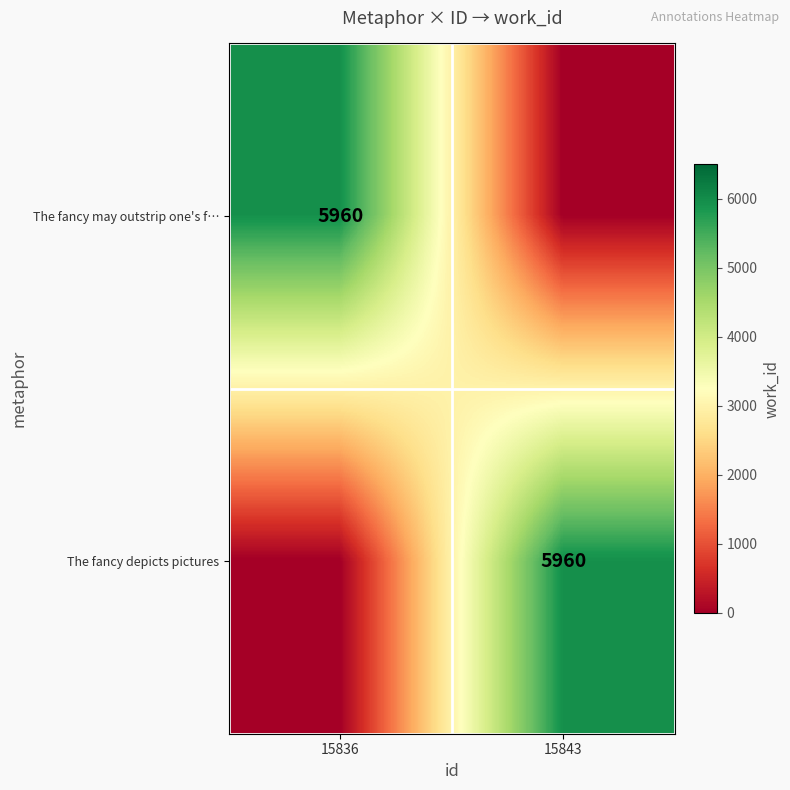

What is the total value across all series at 15836?

5960